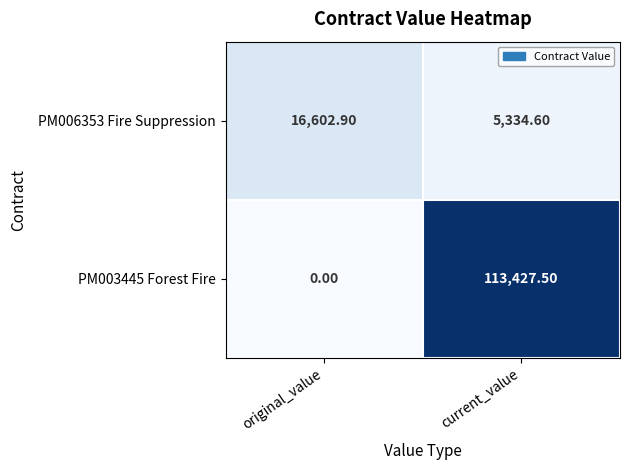

Which series changed the most between original_value and current_value?

PM003445 Forest Fire